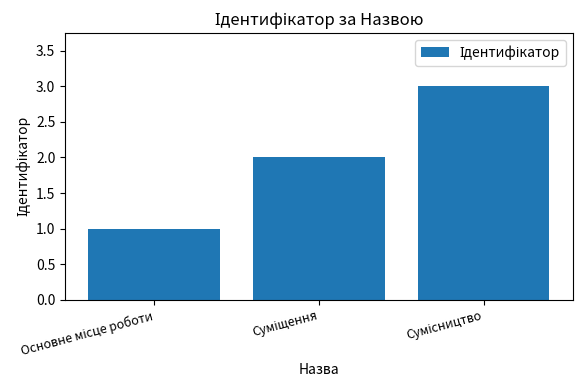

Reading left to right, extract all data points from this chart.

1	2	3